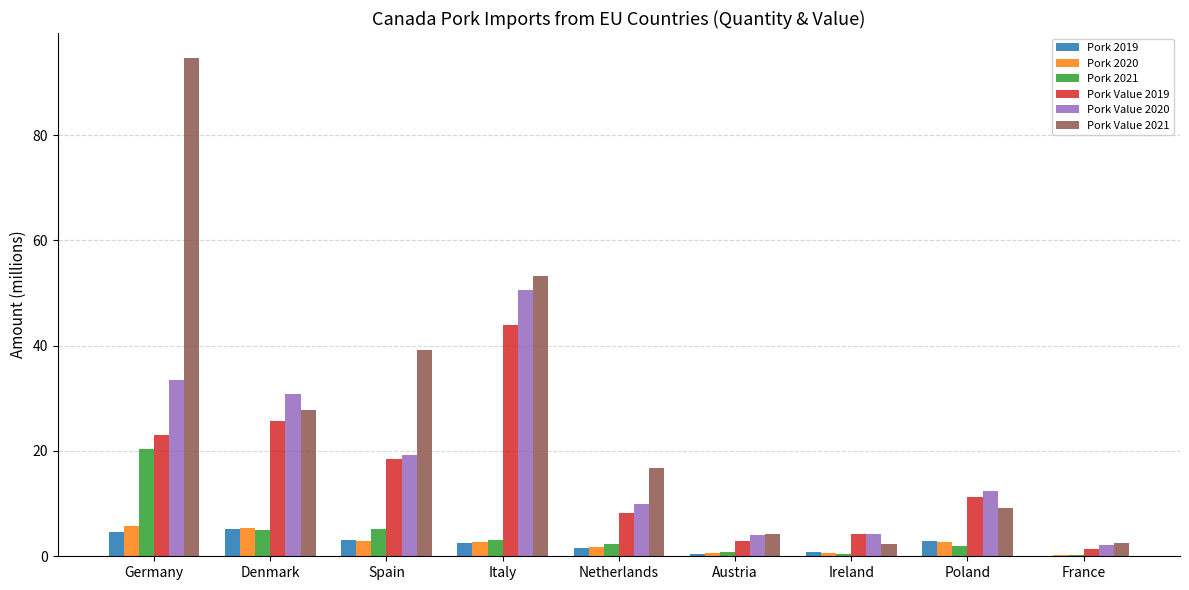

What is the sum of all Pork Value 2020 values?

166.8